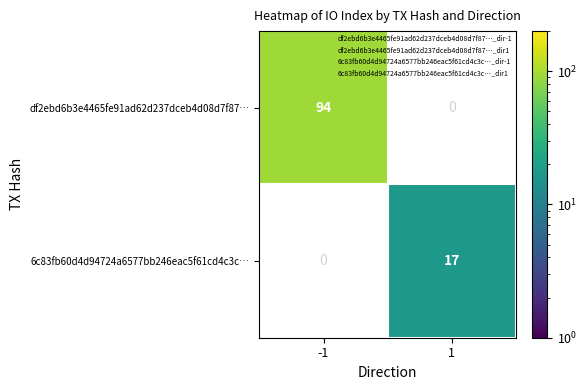

The value of df2ebd6b3e4465fe91ad62d237dceb4d08d7f87… at -1 is 94. True or false?

True